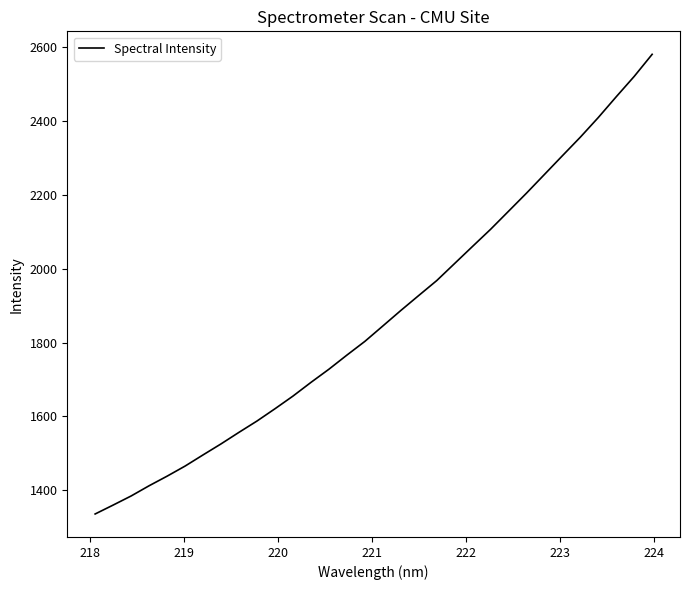

What is the minimum value shown in the chart?

1335.5